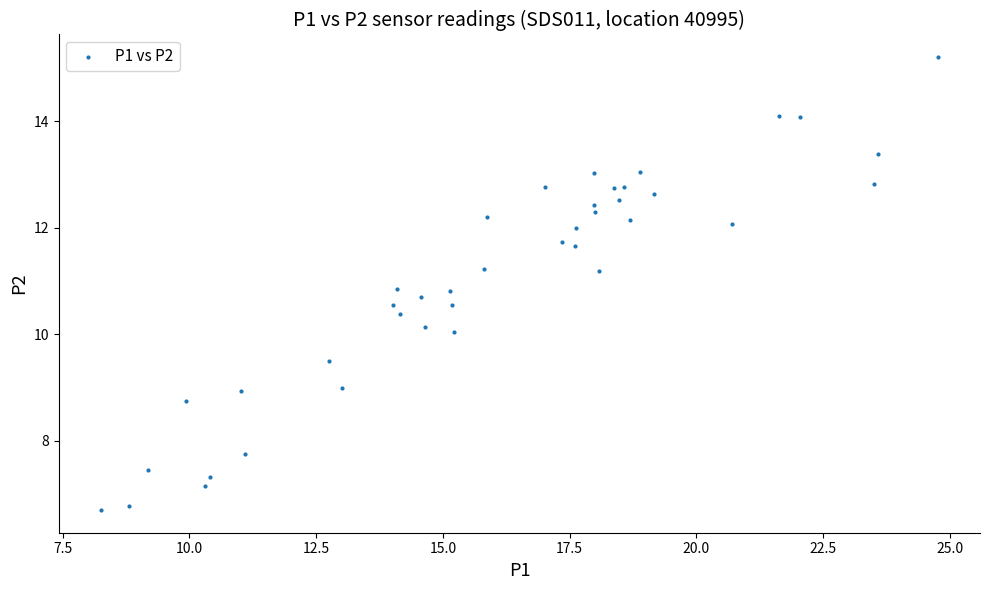

What is the range of X values (max minus min)?

16.5